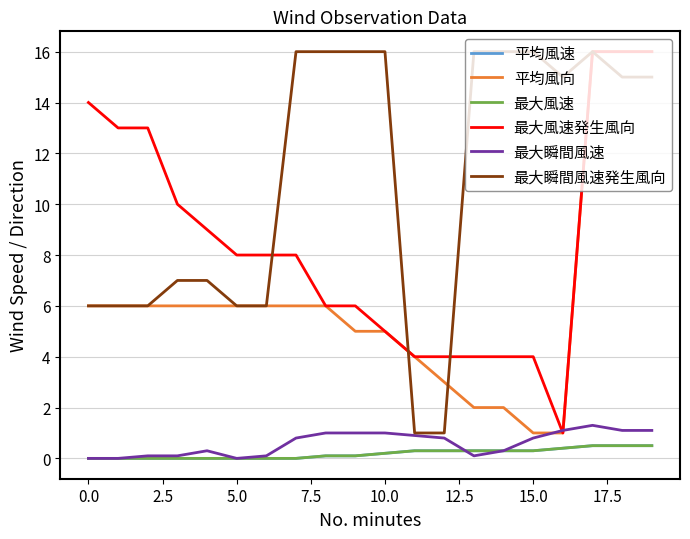

Does the chart have visible grid lines?

Yes